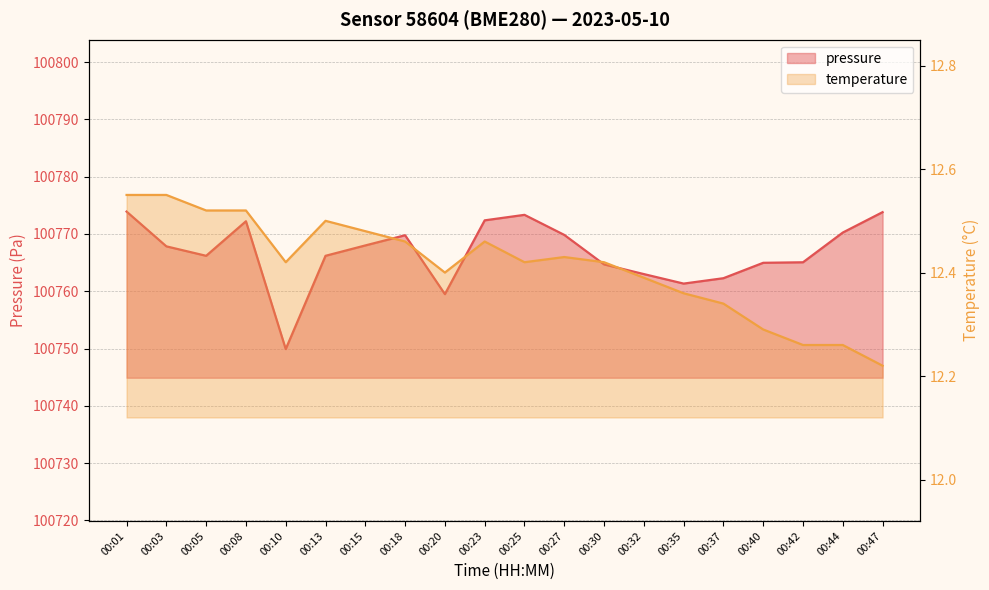

List the labels in order of temperature value, smallest first.

00:47, 00:42, 00:44, 00:40, 00:37, 00:35, 00:32, 00:20, 00:10, 00:25, 00:30, 00:27, 00:18, 00:23, 00:15, 00:13, 00:05, 00:08, 00:01, 00:03